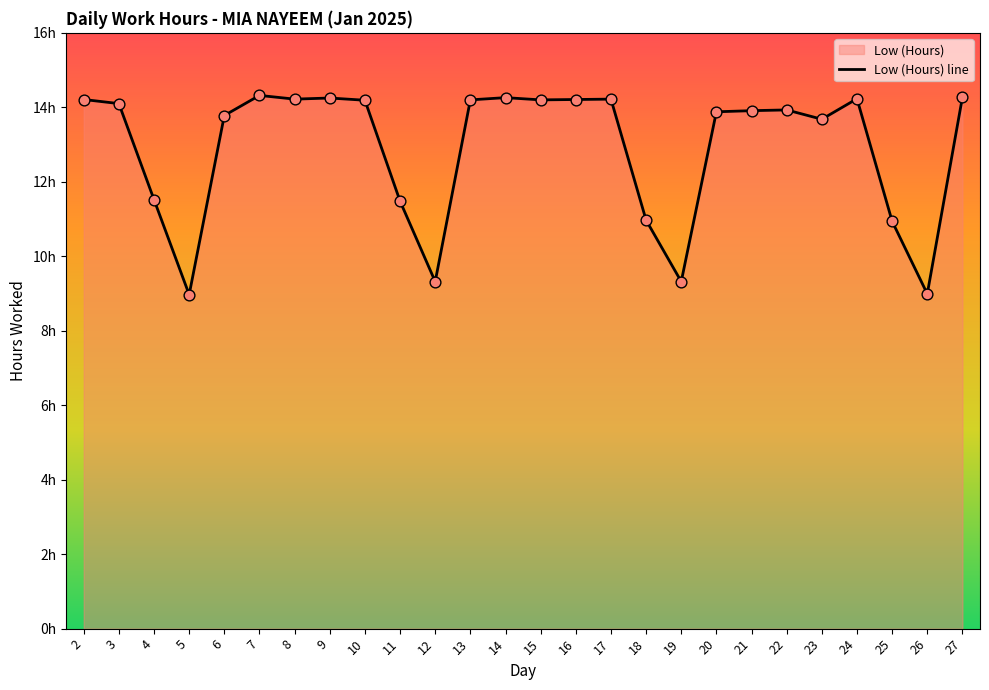

Approximately how many times larger is the value at 16 compared to 15?

1.0